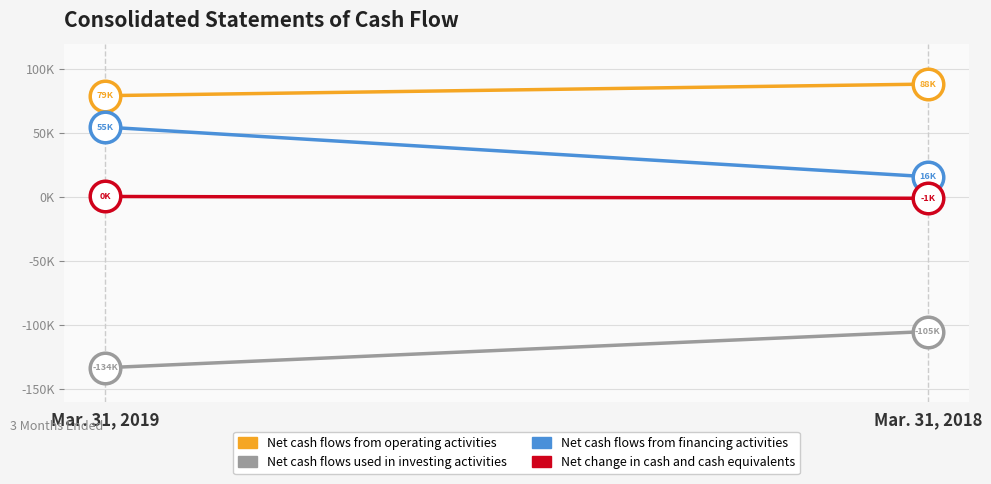

What is the difference between the Net change in cash and cash equivalents values at Mar. 31, 2018 and Mar. 31, 2019?

1428